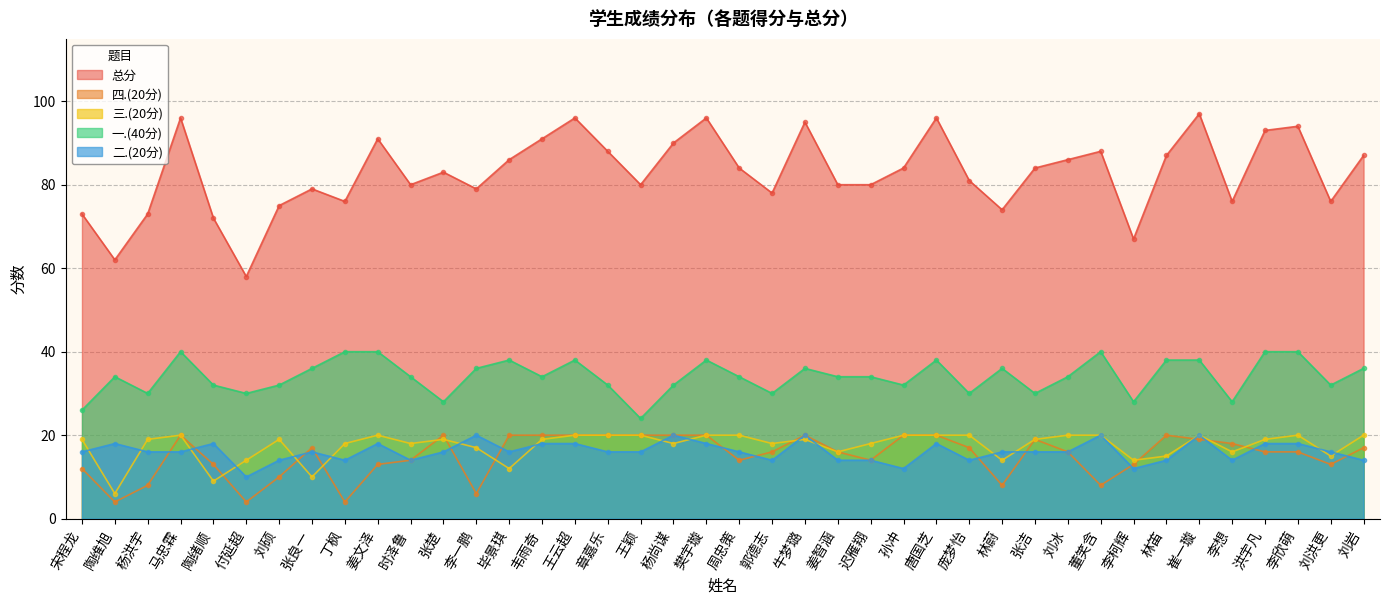

What is the difference between the second highest and minimum values in the 四.(20分) series?

16